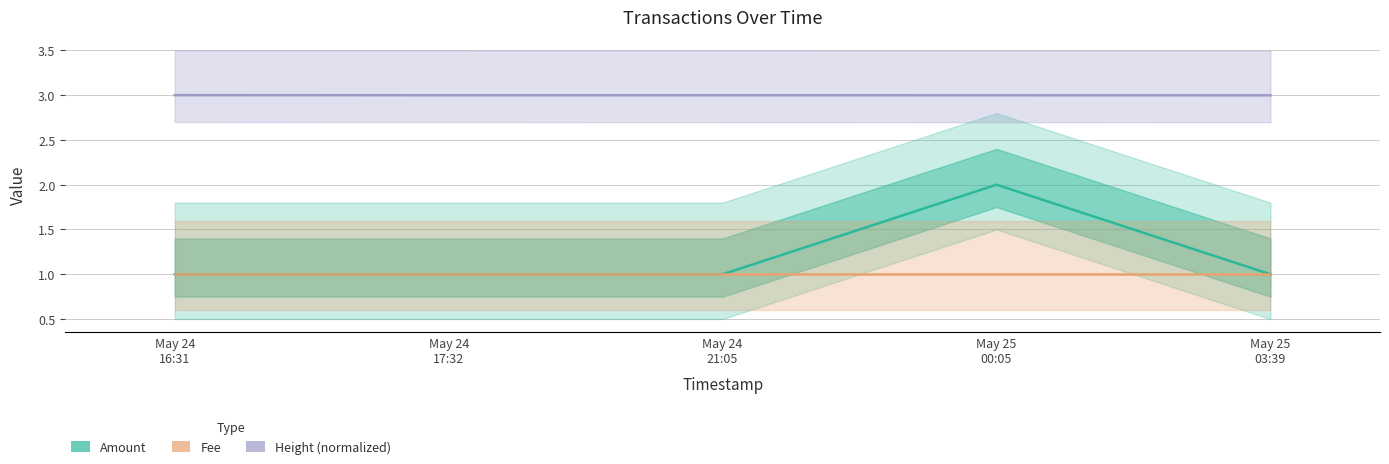

List the series in order of their peak value, highest first.

Height (normalized), Amount, Fee